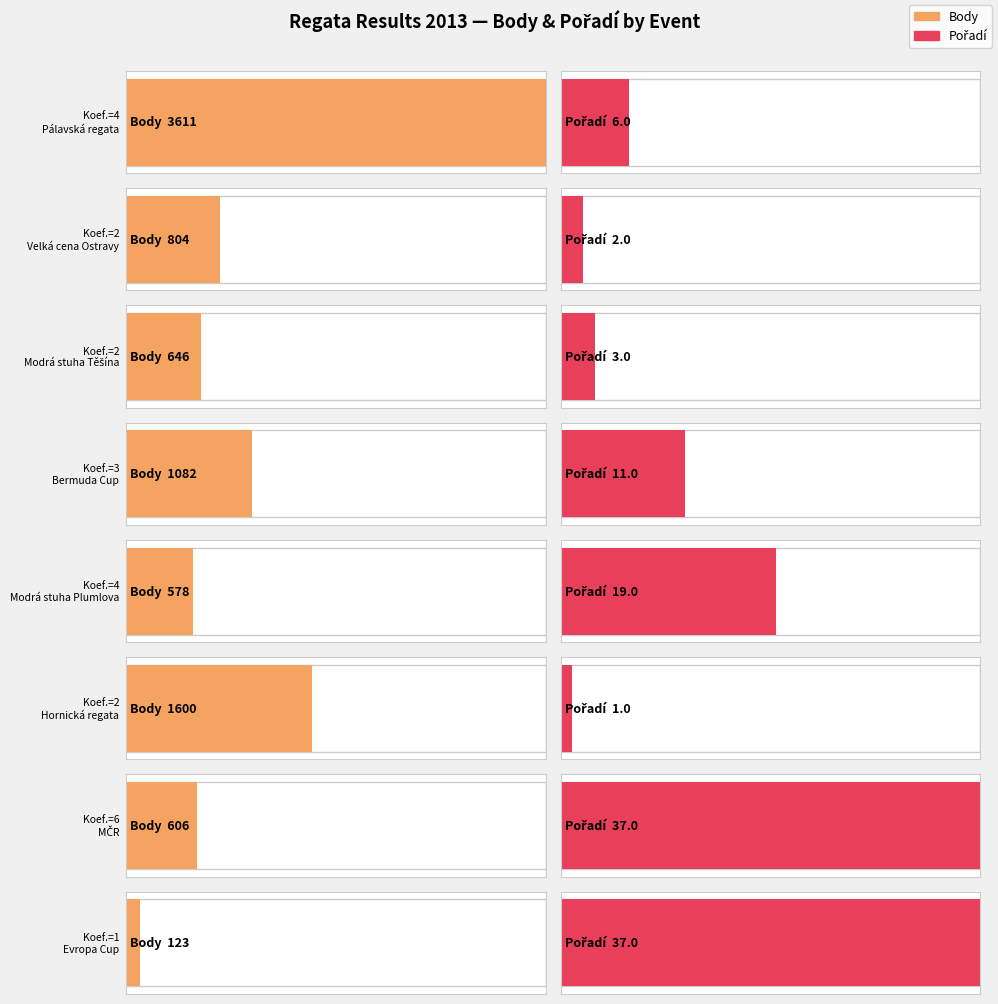

What is the value of the Pořadí bar at the 2nd from the left?

2